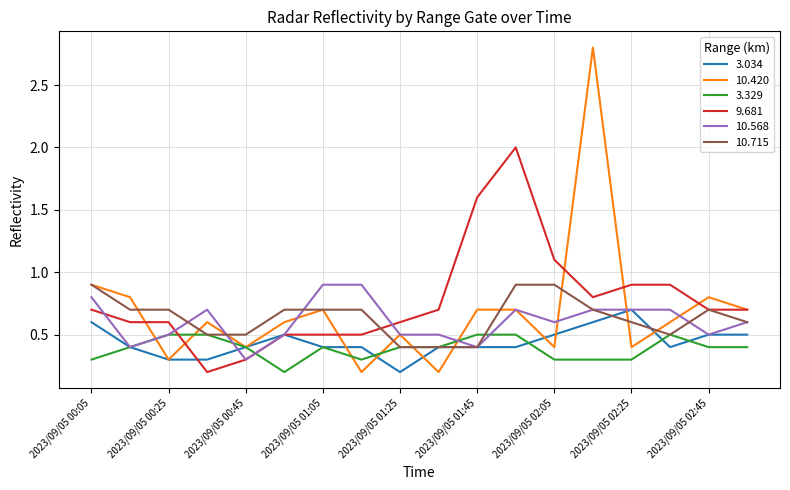

What is the difference between the maximum and minimum values in the 3.329 series?

0.3